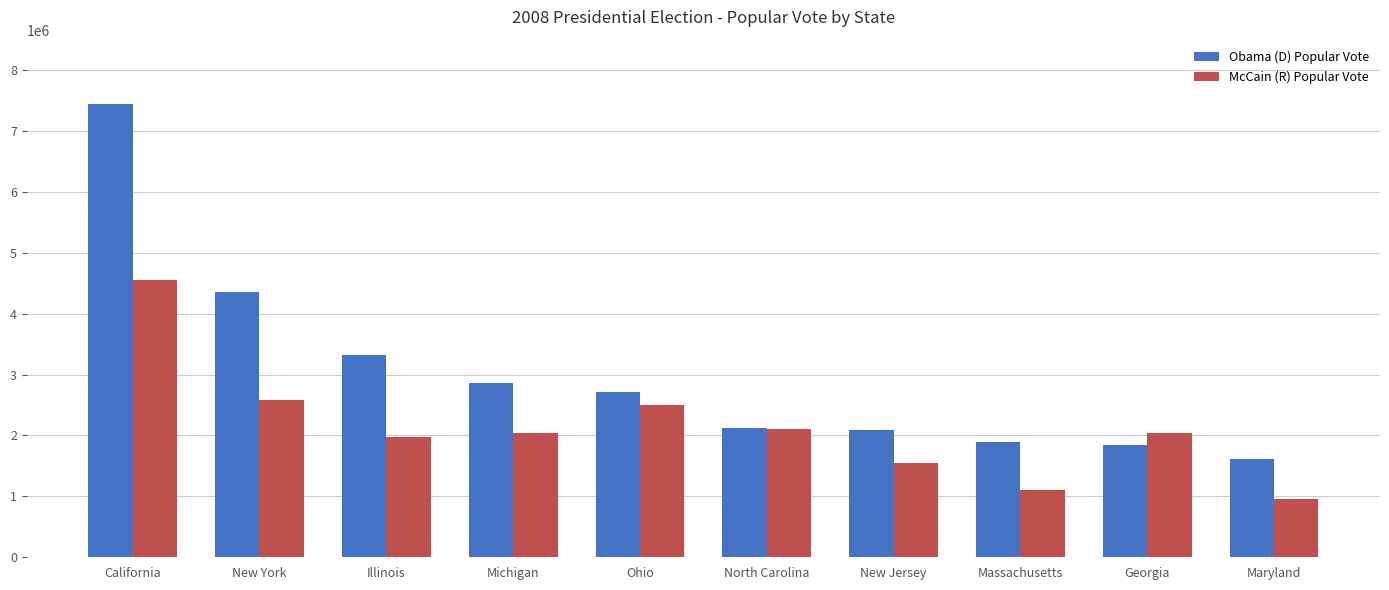

What is the difference between the second highest and second lowest values in the McCain (R) Popular Vote series?

1472076